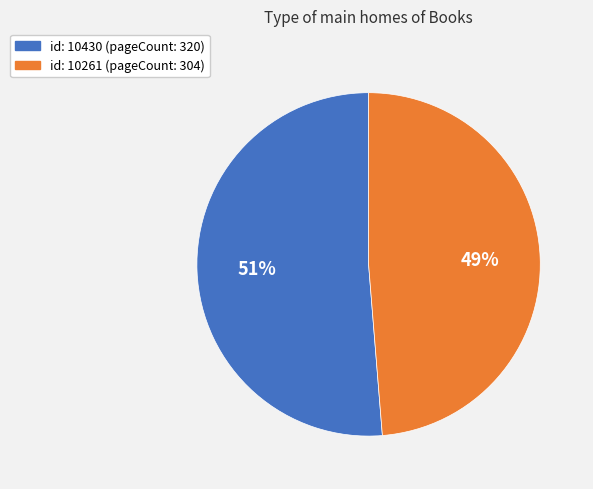

How many slices are in this pie chart?

2